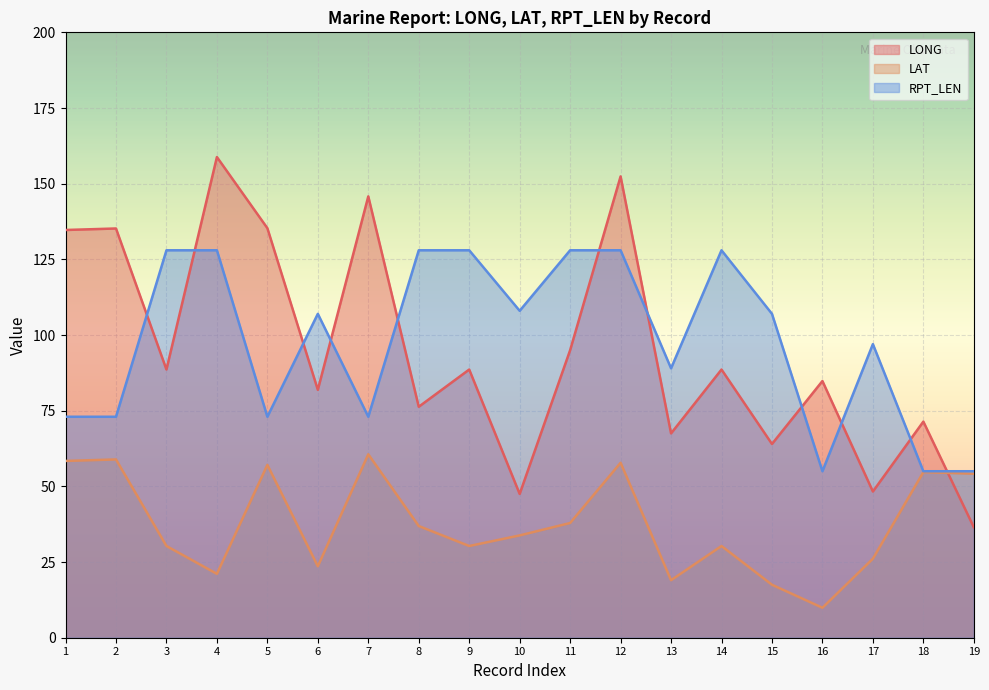

Is it true that LAT equals 19.4 at 18?

False